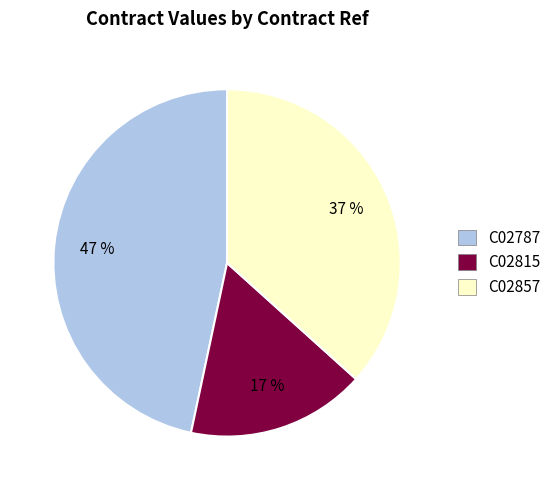

Approximately how many times larger is the value at C02815 compared to C02857?

0.5